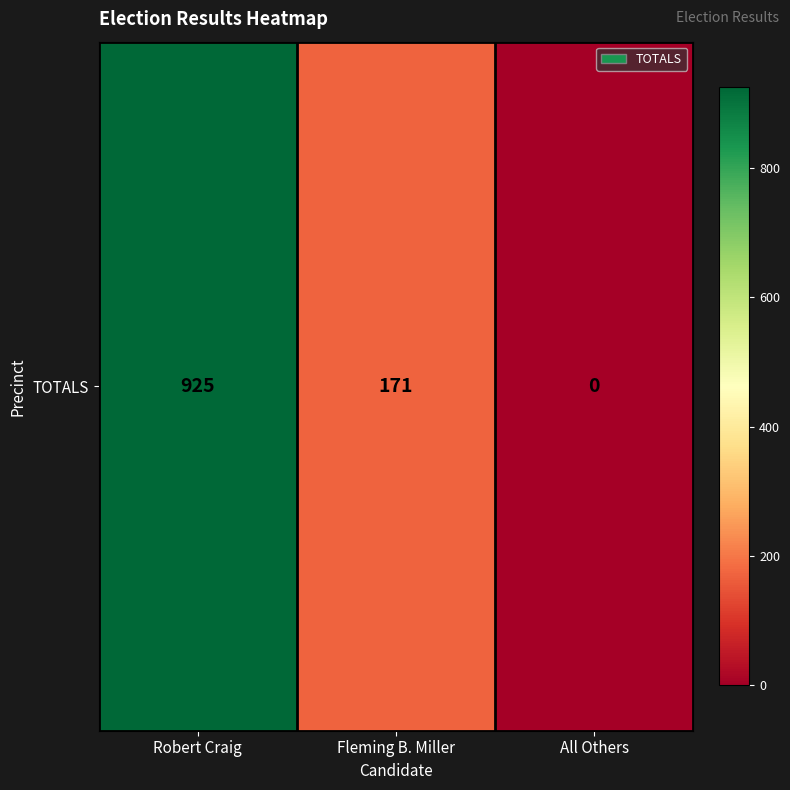

The chart shows a value of 171 at Fleming B. Miller. True or false?

True